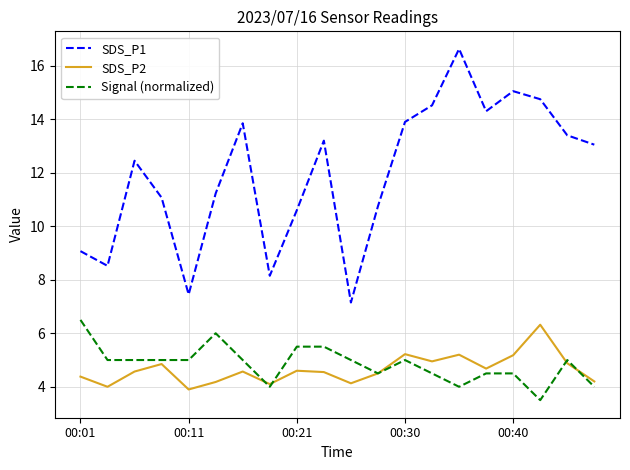

Which series has the largest total across all categories?

SDS_P1